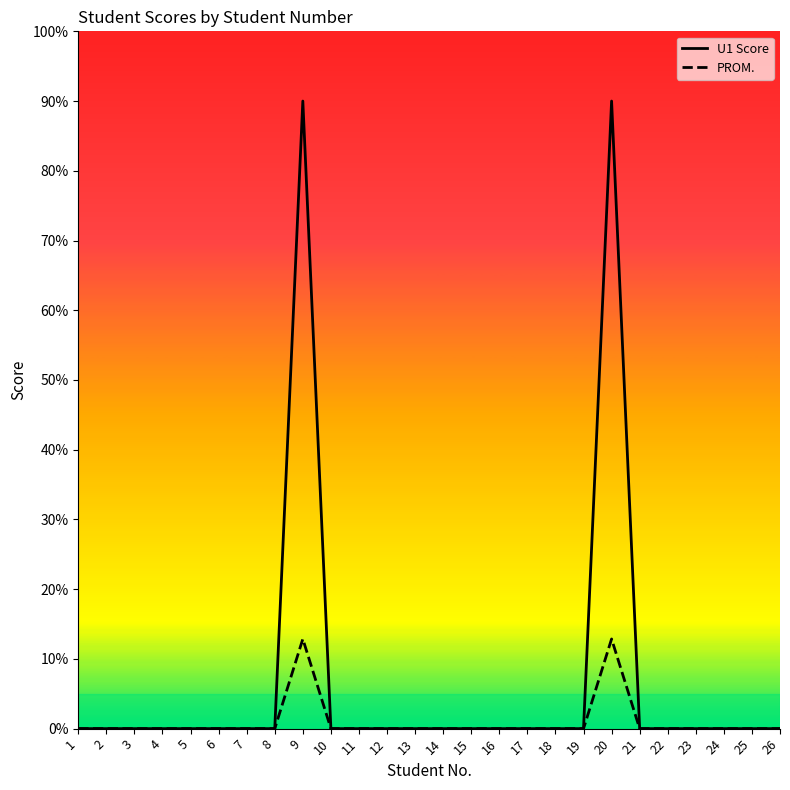

List the series in order of their overall mean, lowest first.

PROM., U1 Score